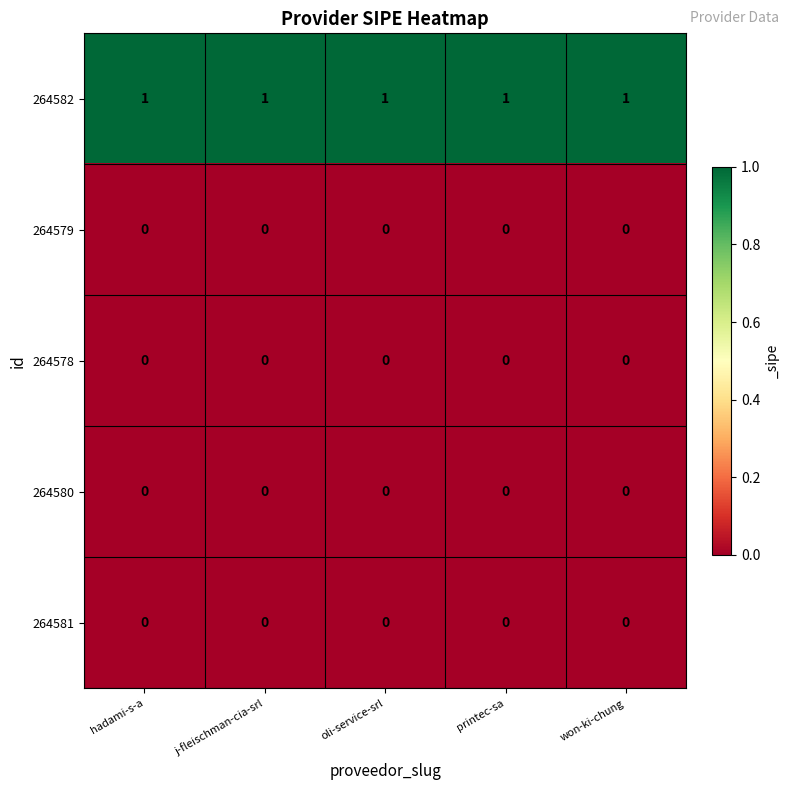

At how many categories does at least one series exceed 0?

5